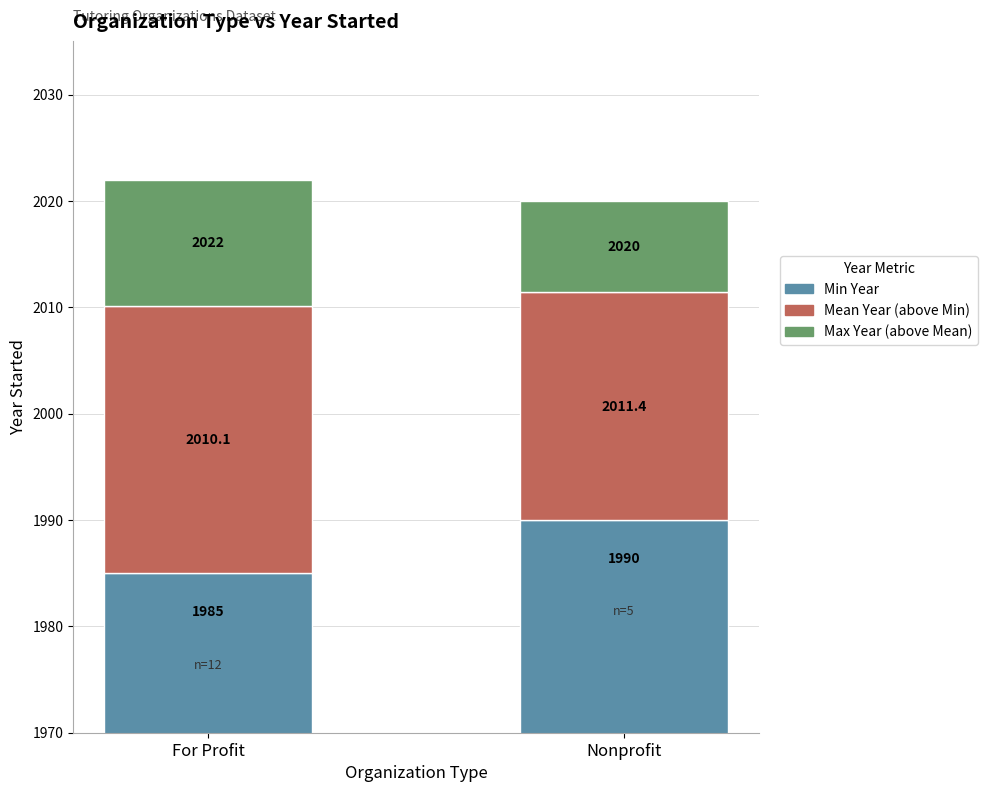

Count the number of data series in this chart.

3